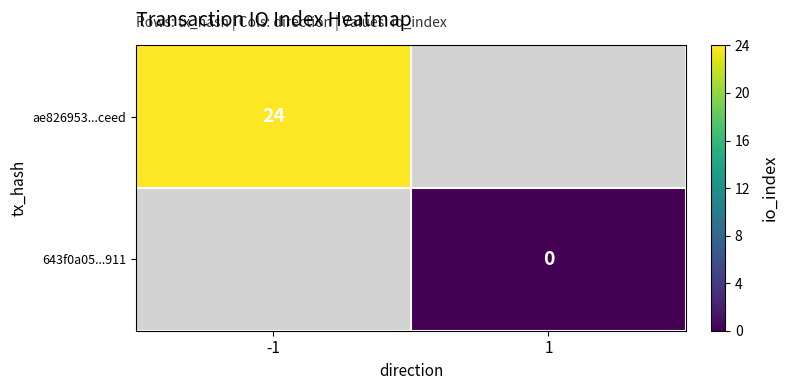

The value of ae826953...ceed at -1 is 35. True or false?

False